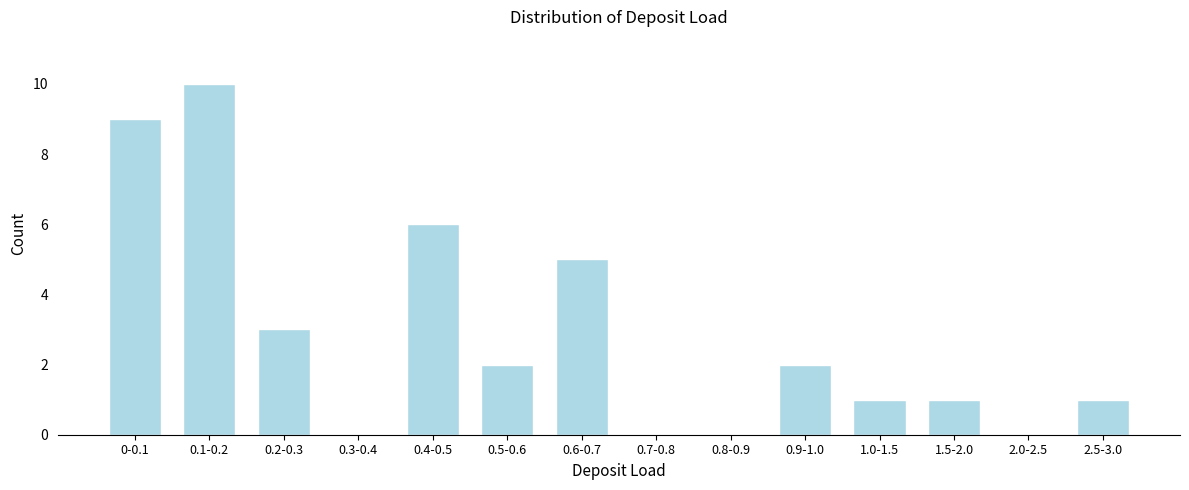

Reading right to left, extract all data points from this chart.

2.5-3.0=1	2.0-2.5=0	1.5-2.0=1	1.0-1.5=1	0.9-1.0=2	0.8-0.9=0	0.7-0.8=0	0.6-0.7=5	0.5-0.6=2	0.4-0.5=6	0.3-0.4=0	0.2-0.3=3	0.1-0.2=10	0-0.1=9